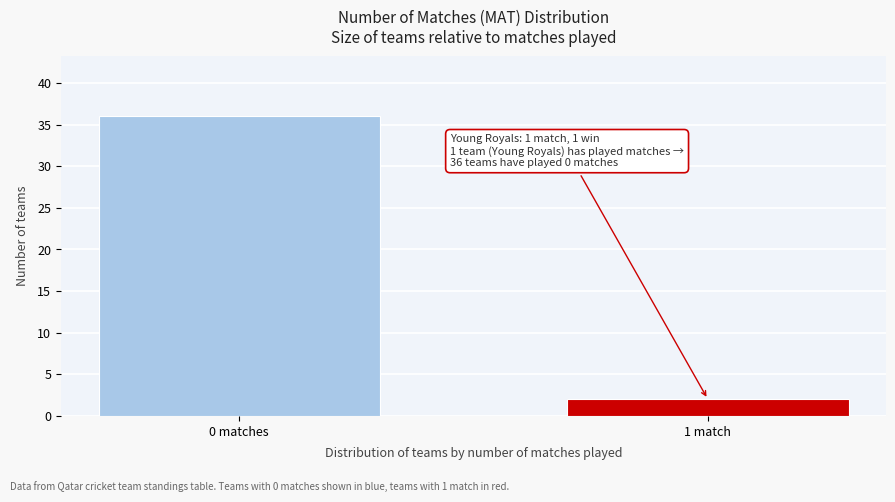

Reading right to left, transcribe all the data shown in this chart.

1 match=2	0 matches=36